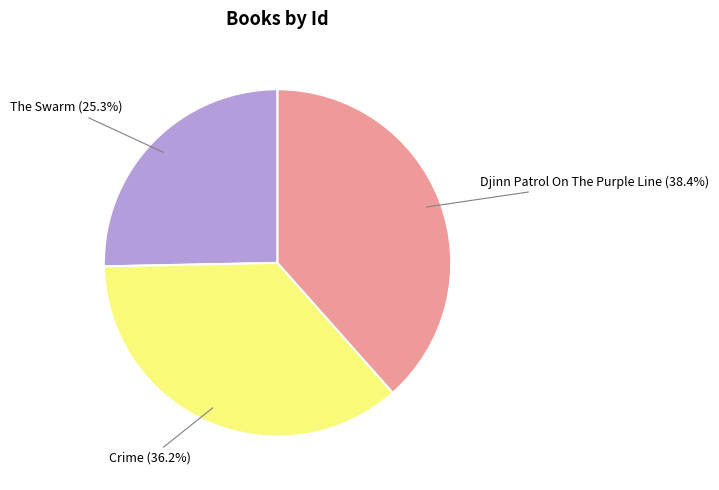

Does any single category account for the majority?

No